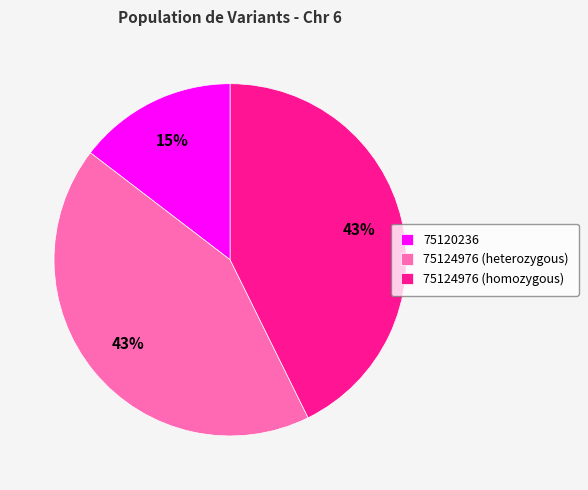

How many segments does this pie chart have?

3